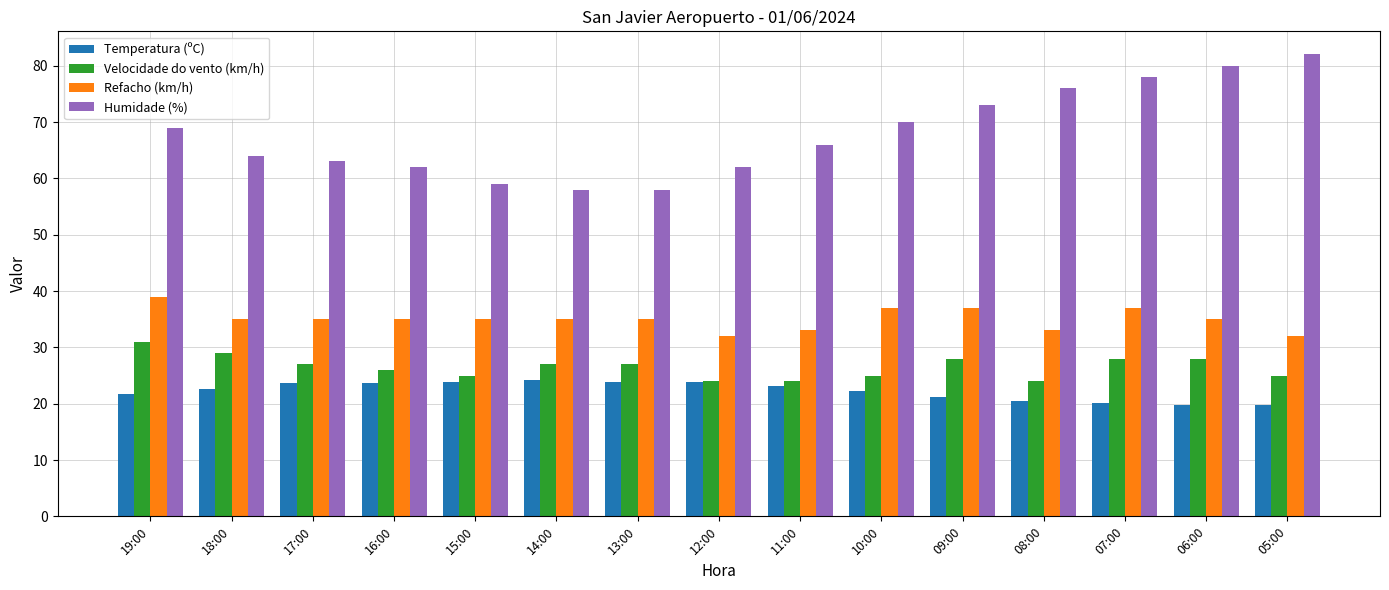

What is the sum of all Refacho (km/h) values?

525.0